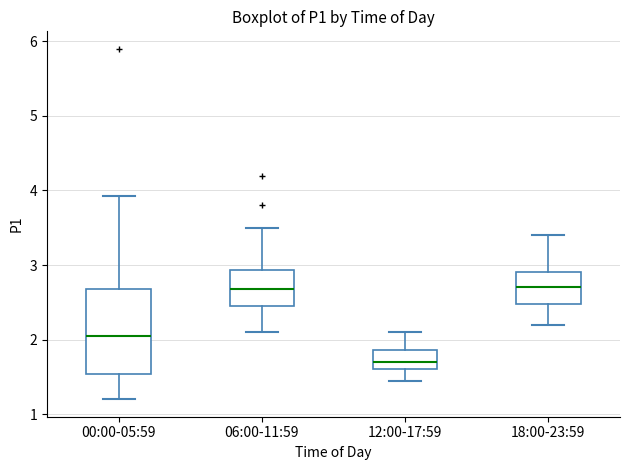

Comparing the boxes themselves (not the whiskers), which one is the tallest?

00:00-05:59